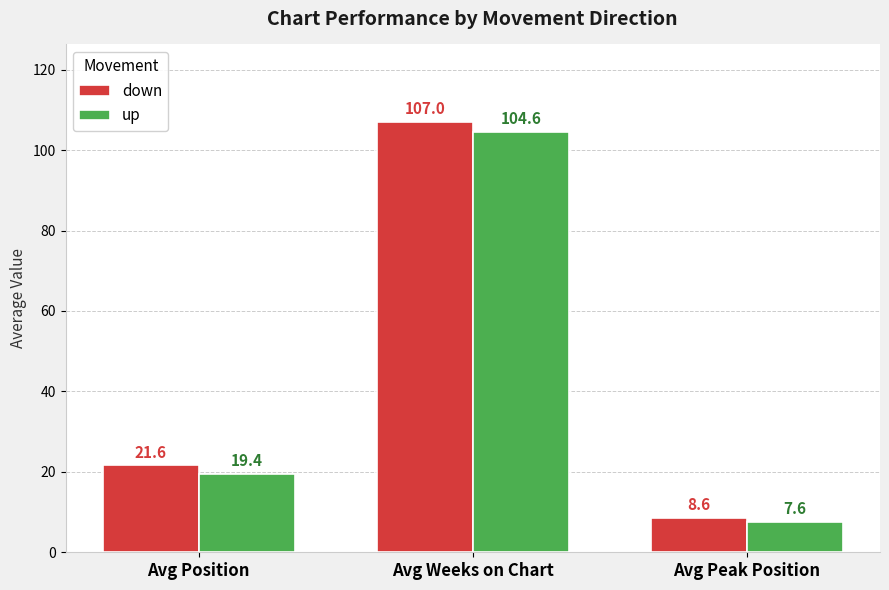

Between Avg Position and Avg Peak Position, which series saw the biggest shift?

down